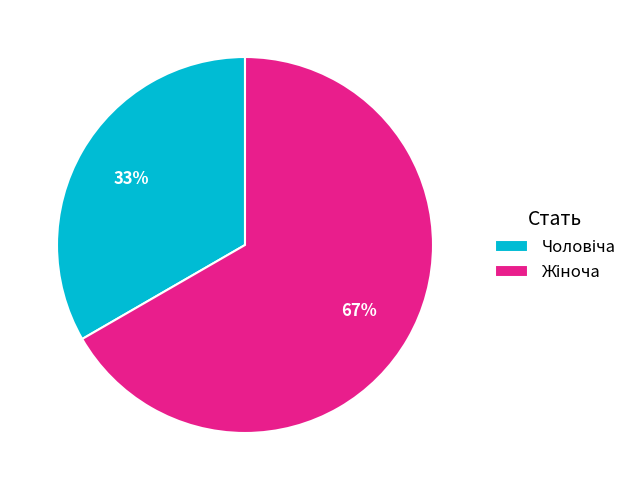

To the nearest percent, what is the average slice percentage?

50%